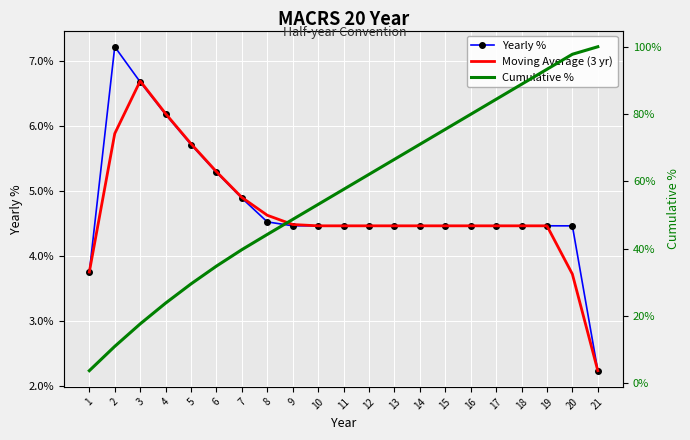

At which label is Moving Average (3 yr) closest to 0?

21